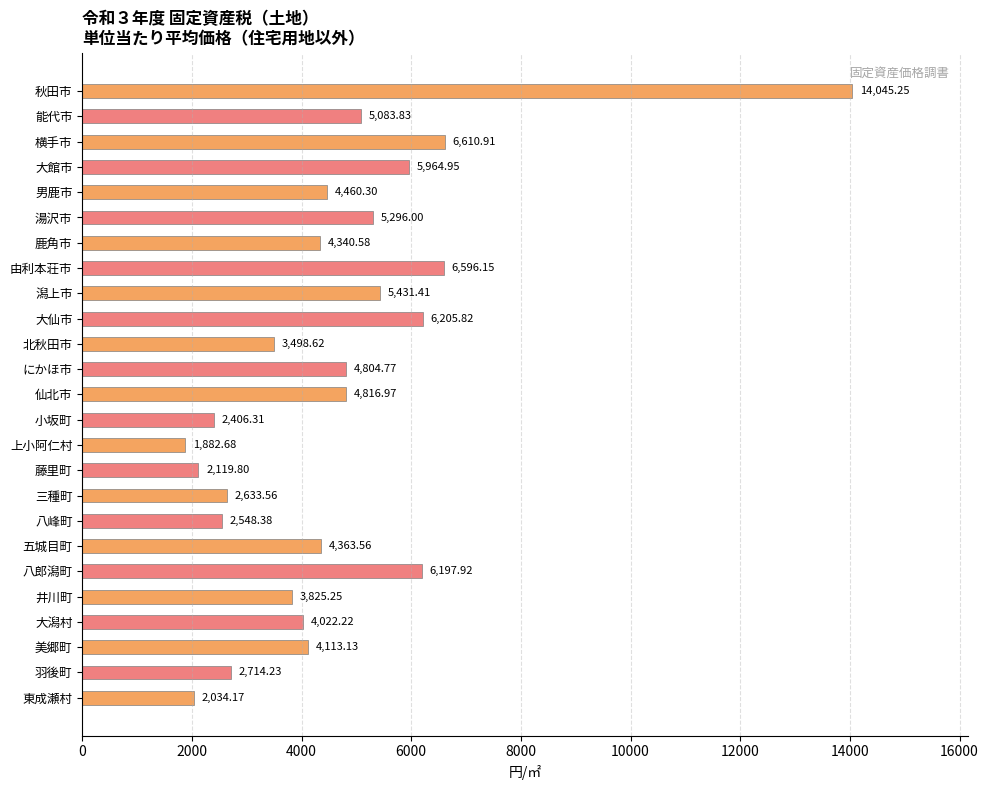

What is the label of the 20th bar from the bottom?

湯沢市